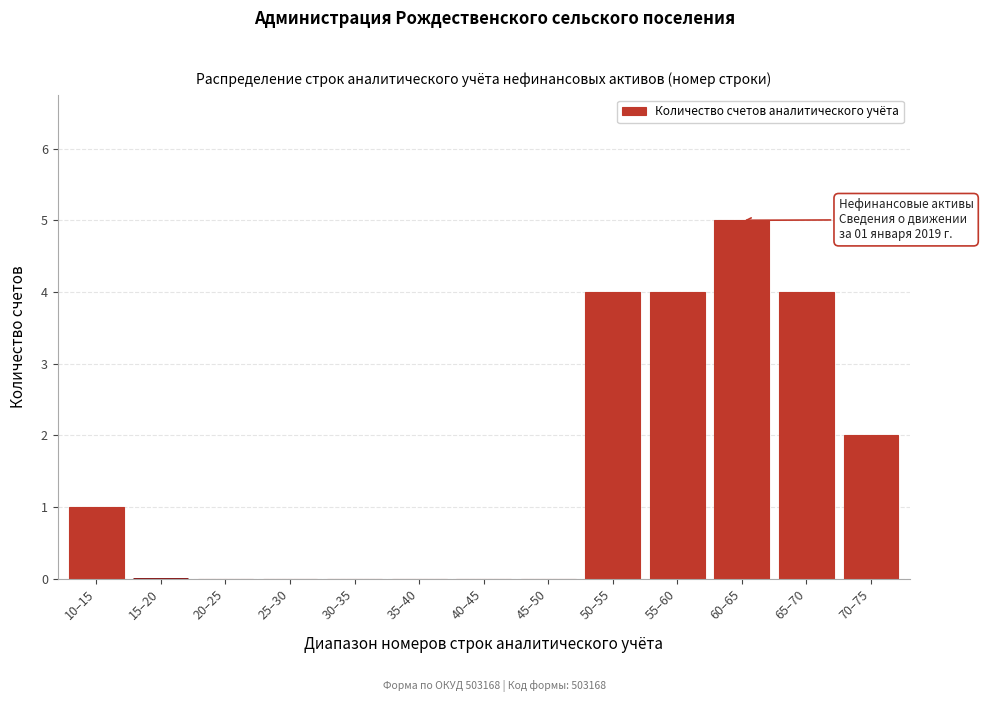

What is the sum of the values at 15–20 and 50–55?

4